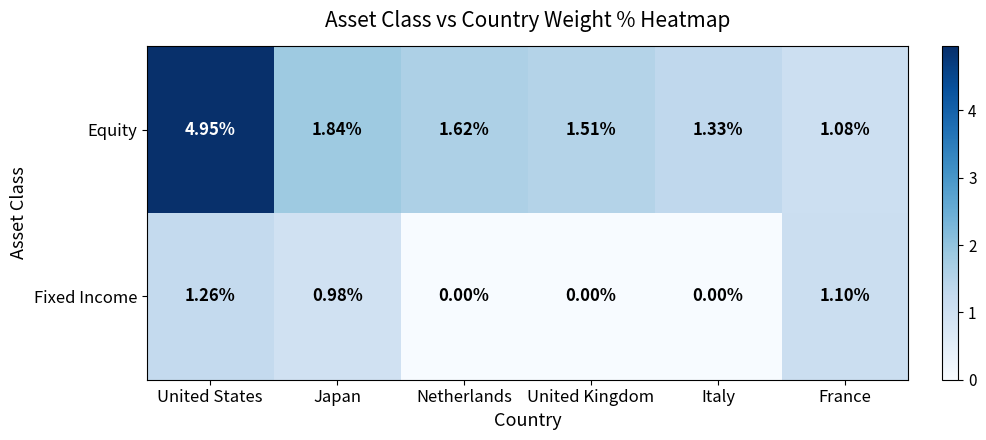

Rank the series by their maximum value, from highest to lowest.

Equity, Fixed Income